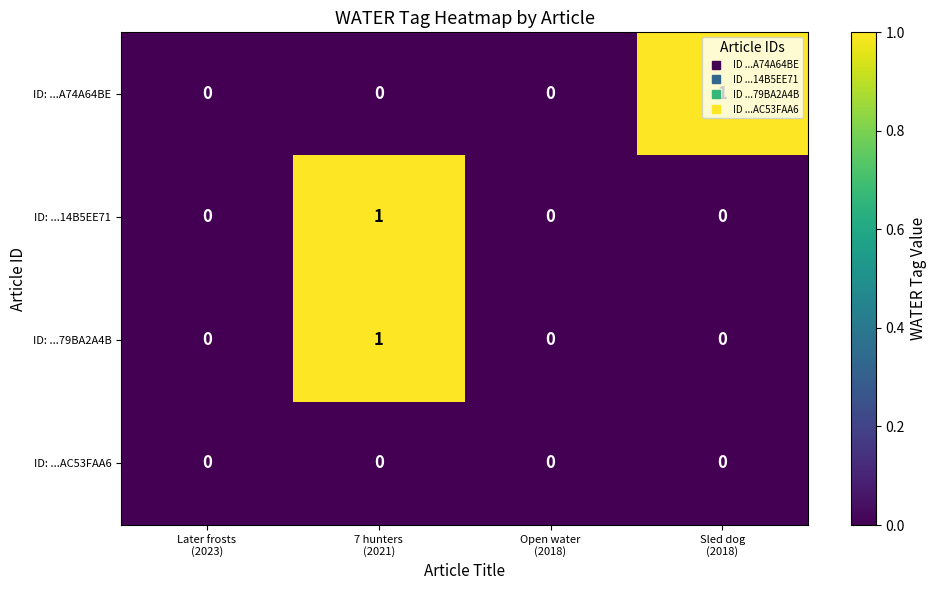

What is the total value across all series at Sled dog
(2018)?

1